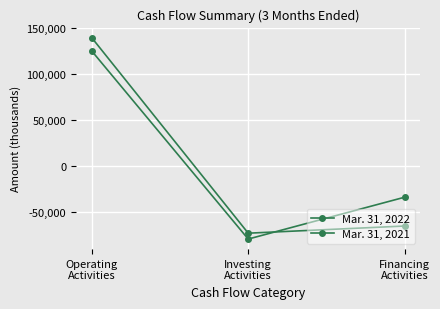

Reading left to right, list all the values displayed in this chart.

Mar. 31, 2022: 139470	-72944	-65157
Mar. 31, 2021: 125044	-79317	-33838